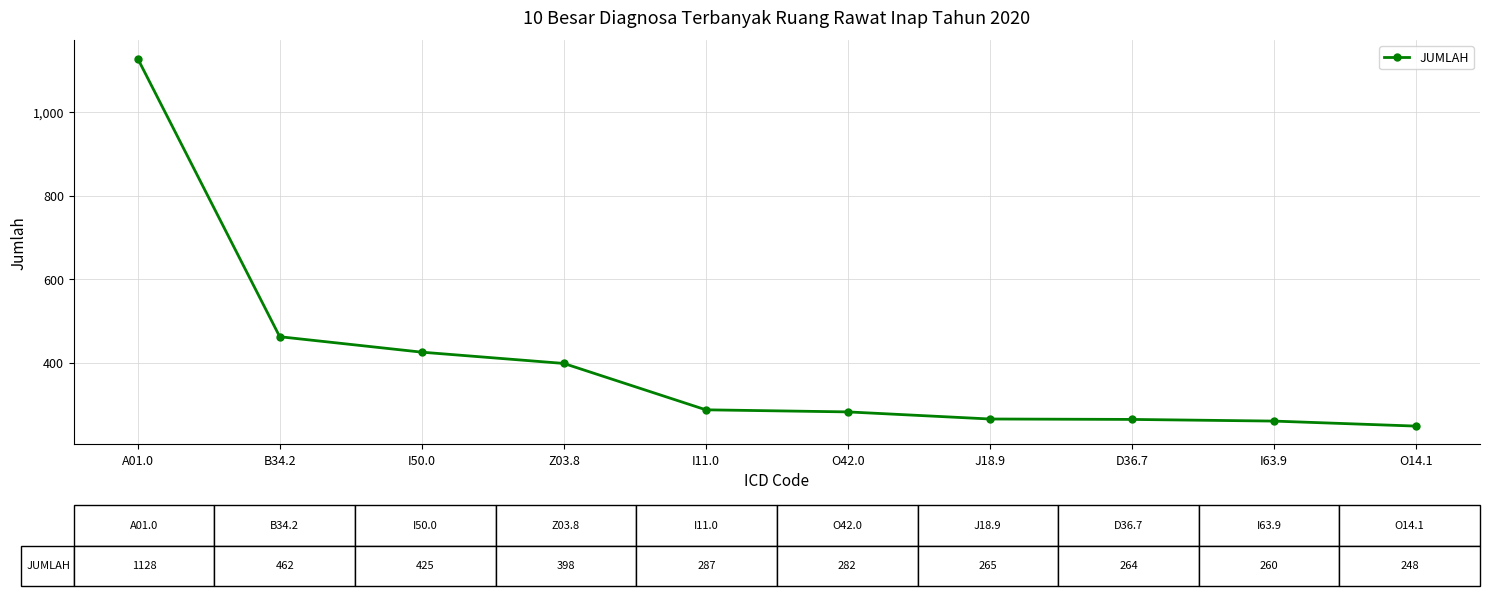

What is the label of the 8th point from the right?

I50.0